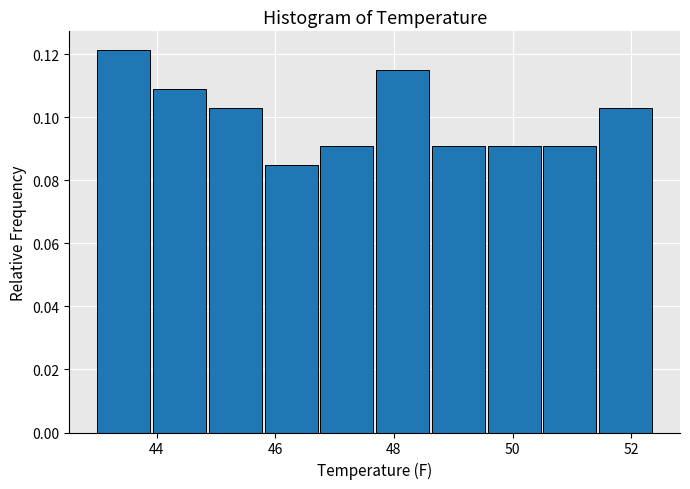

What is the height of the bar covering 44.88 to 45.82 on the x-axis? Neither the bar edges nor the heights are printed on the chart, so give them approximately, as read against the axes.

0.104